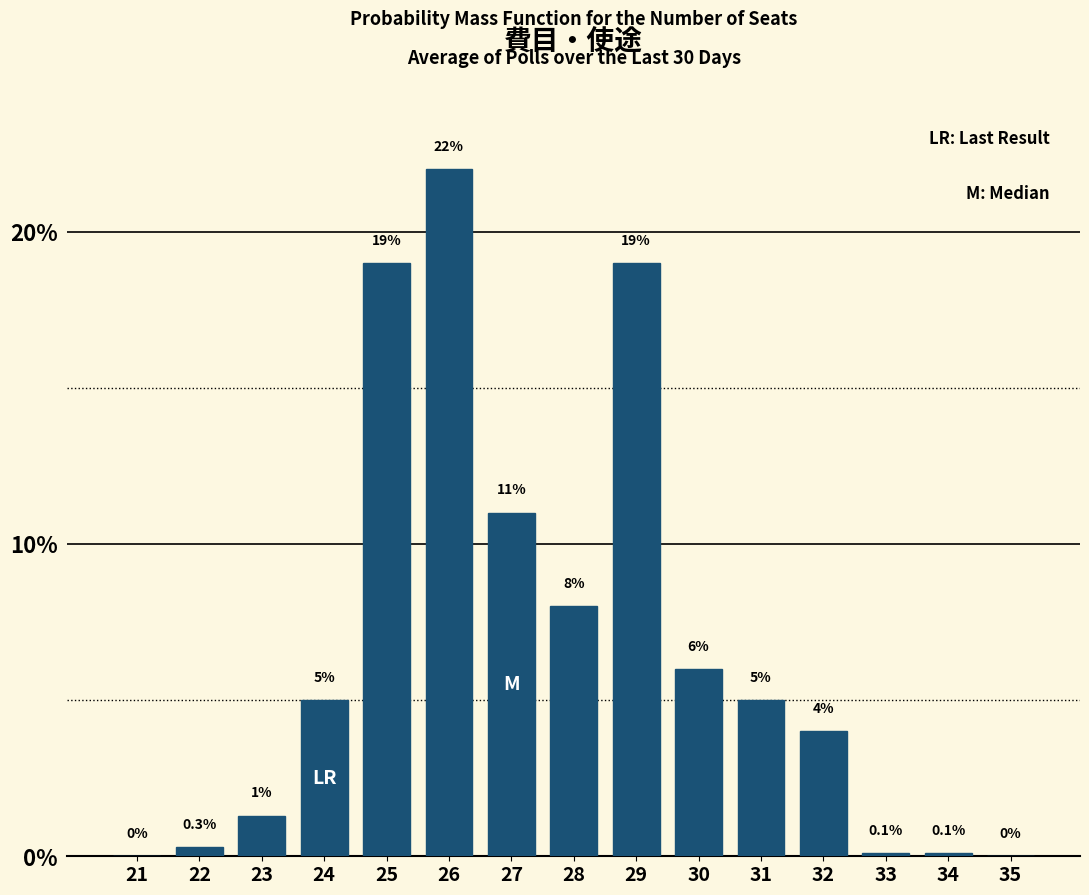

Reading left to right, extract all data points from this chart.

21=0.0	22=0.3	23=1.3	24=5.0	25=19.0	26=22.0	27=11.0	28=8.0	29=19.0	30=6.0	31=5.0	32=4.0	33=0.1	34=0.1	35=0.0